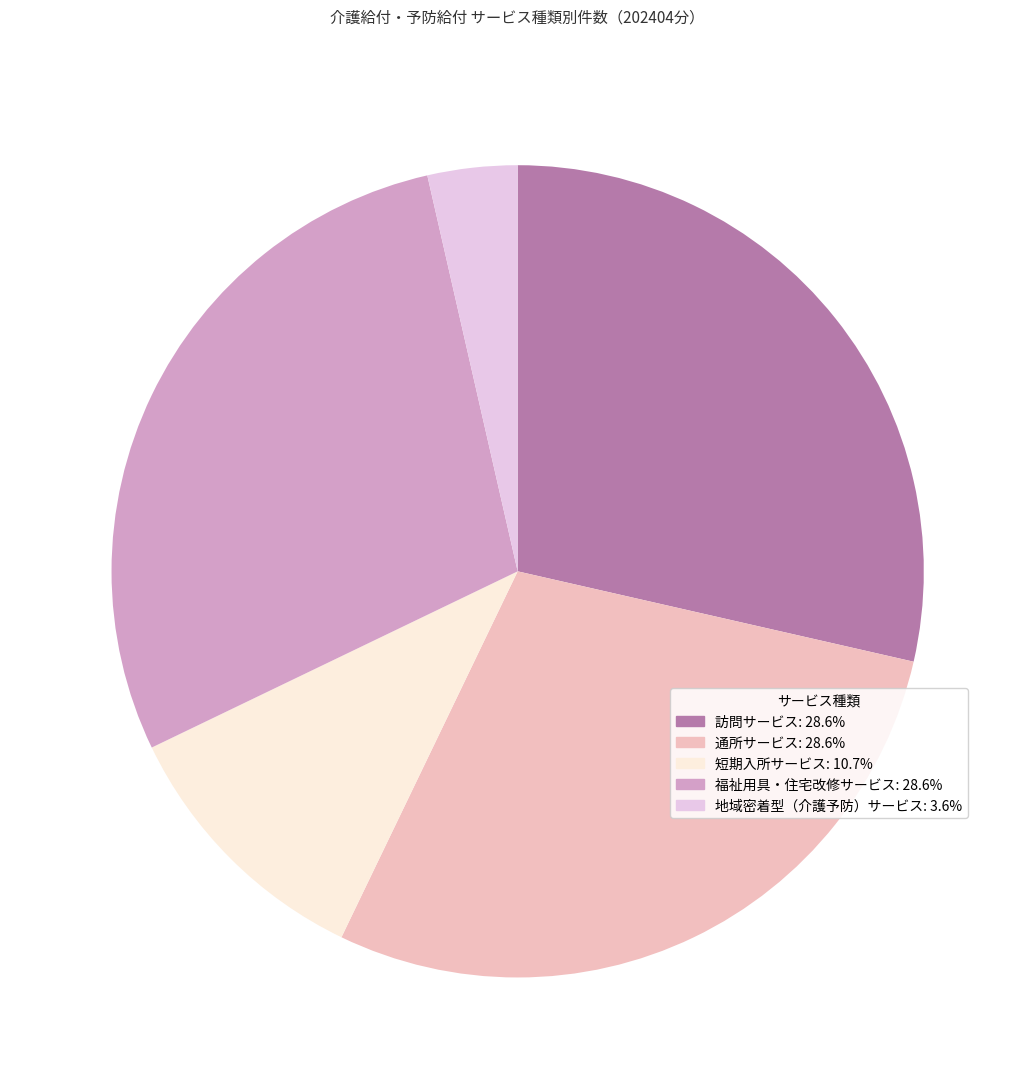

Does any single category account for the majority?

No